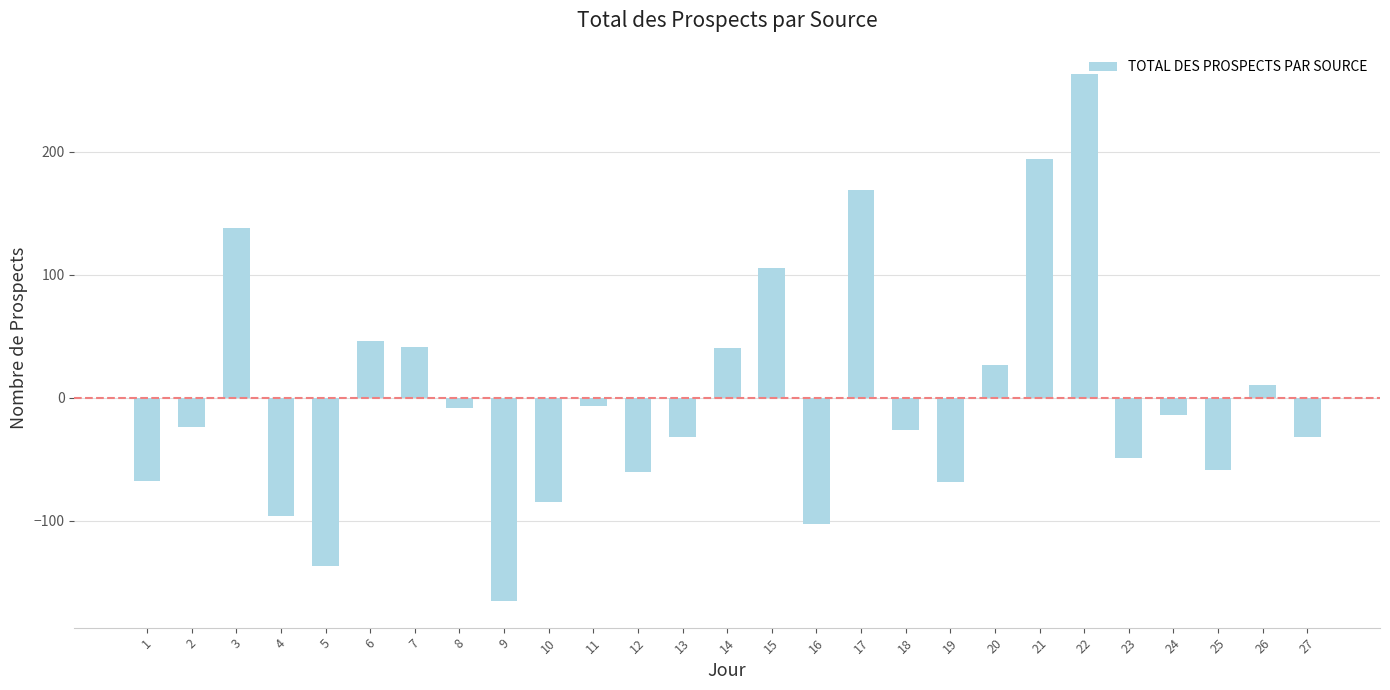

What is the greatest value displayed?

263.3